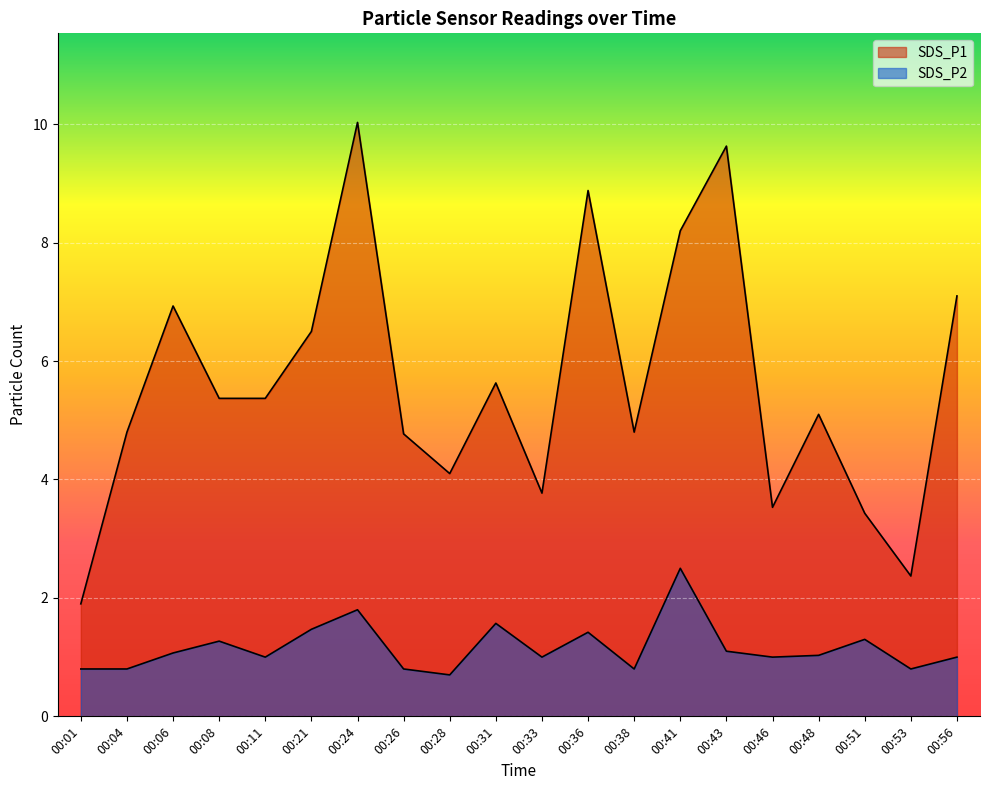

How many values in the SDS_P1 series are below 5?

9